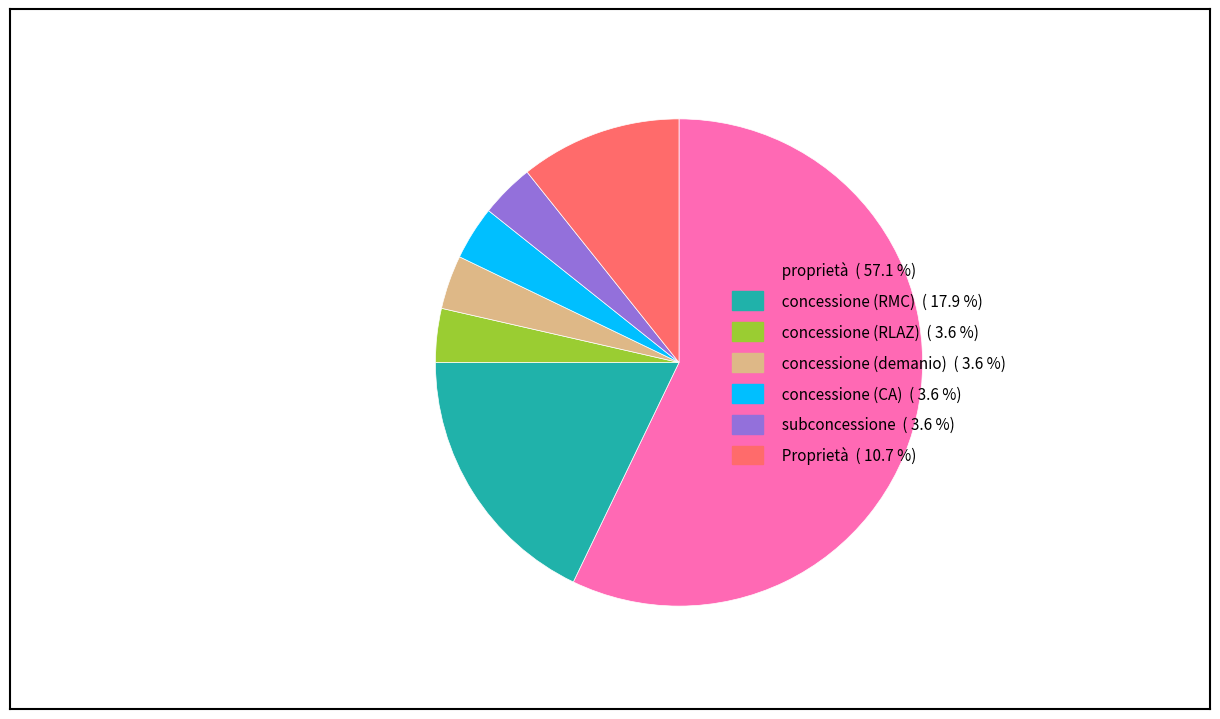

Do concessione (CA) and concessione (RLAZ) together represent more than half of the pie?

No